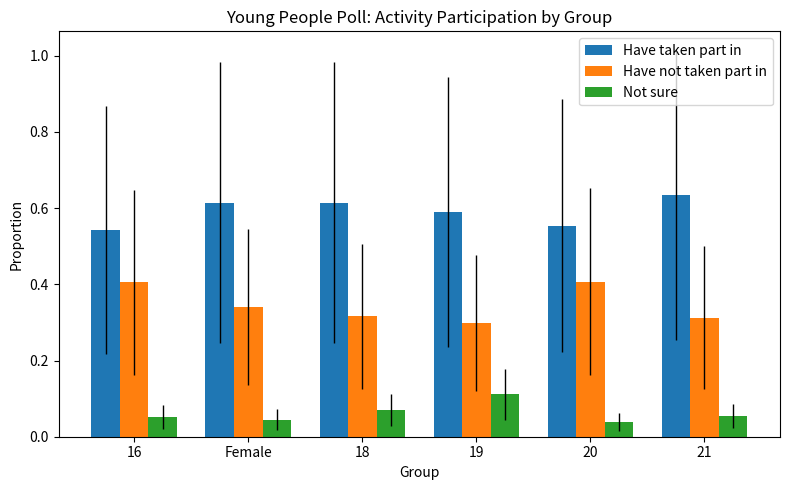

What is the label of the 1st bar from the right?

21